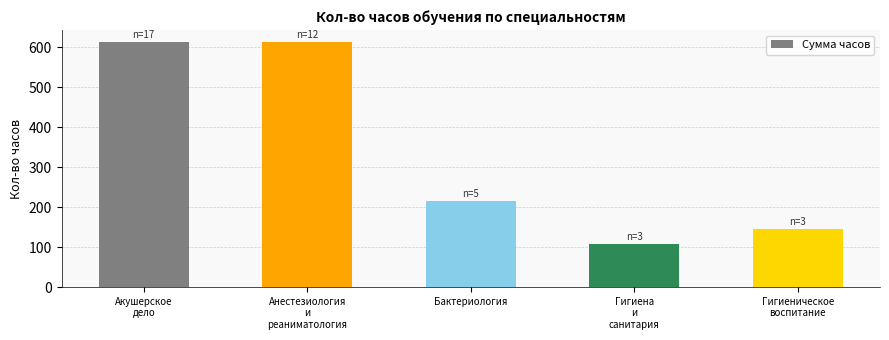

Are the bars horizontal?

No